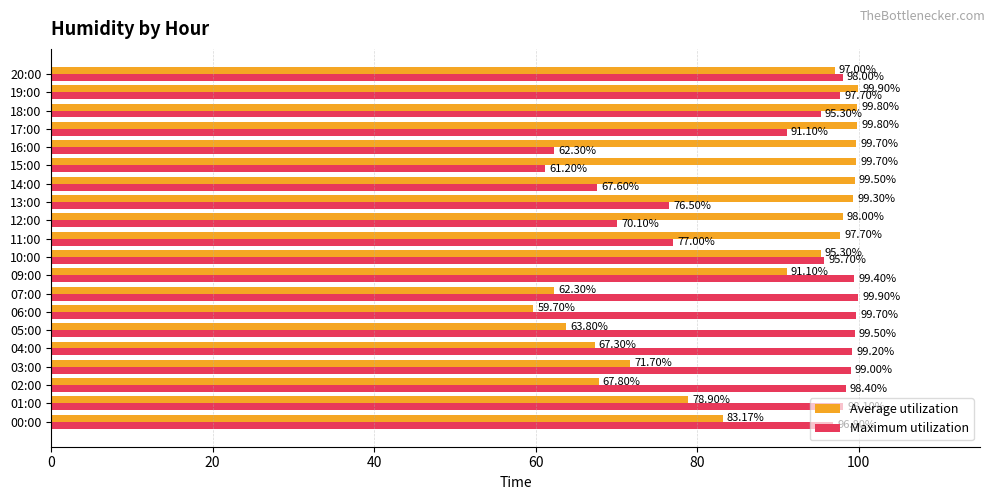

At which category is the sum across all series the highest?

19:00